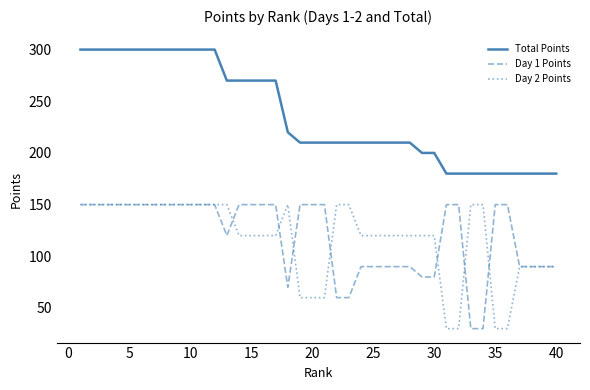

Which series has the largest total across all categories?

Total Points